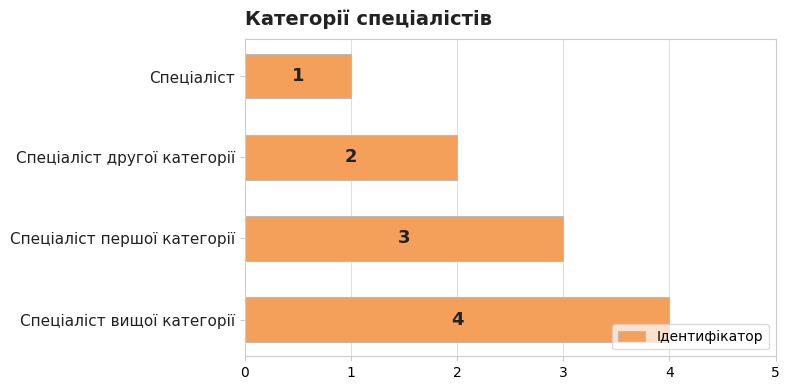

The value at Спеціаліст is 0. True or false?

False